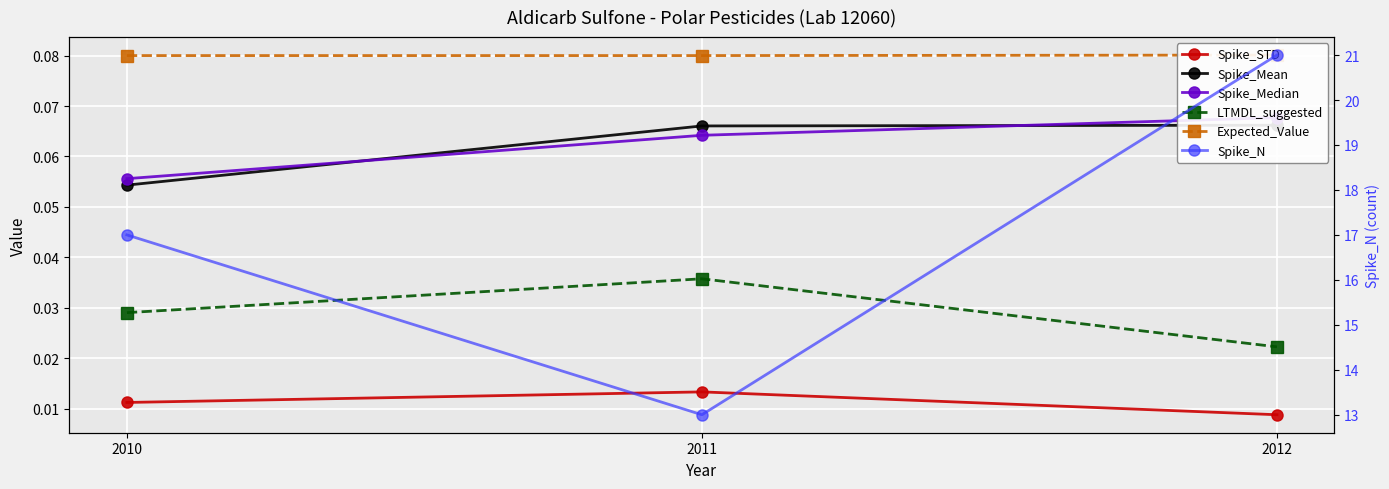

The value of Spike_STD at 2011 is 0.0. True or false?

True